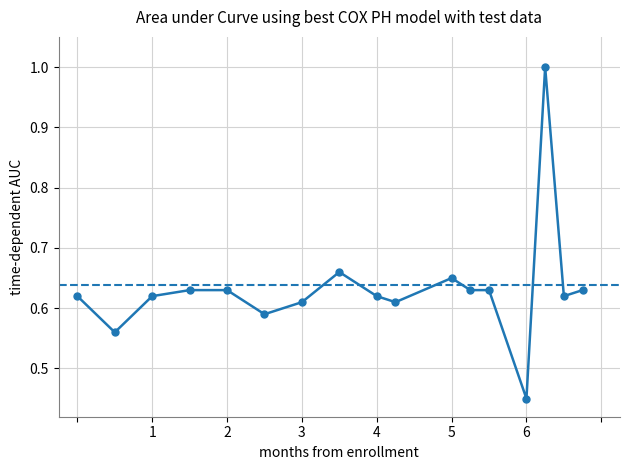

What is the greatest value displayed?

1.0